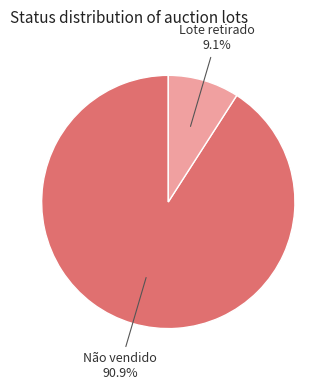

Does any single category account for the majority?

Yes